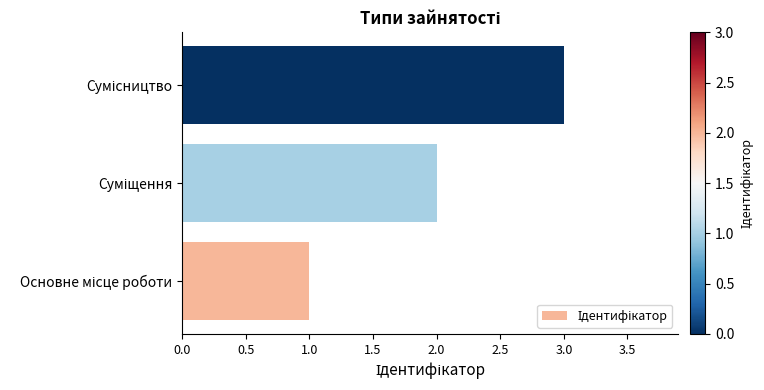

What is the sum of all values?

6